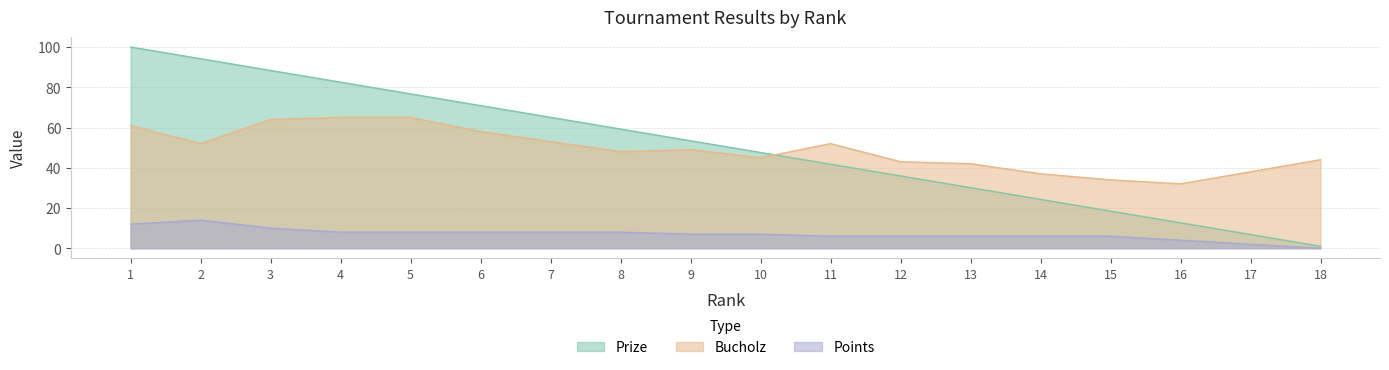

Where is the first local maximum for Points?

2